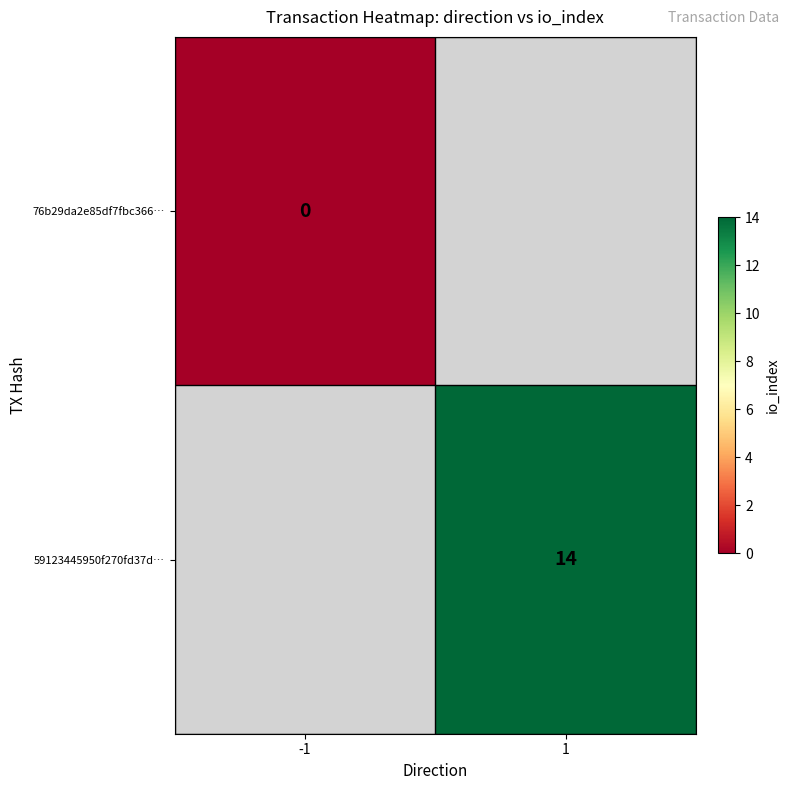

The 59123445950f270fd37d… series shows 22 at 1. True or false?

False